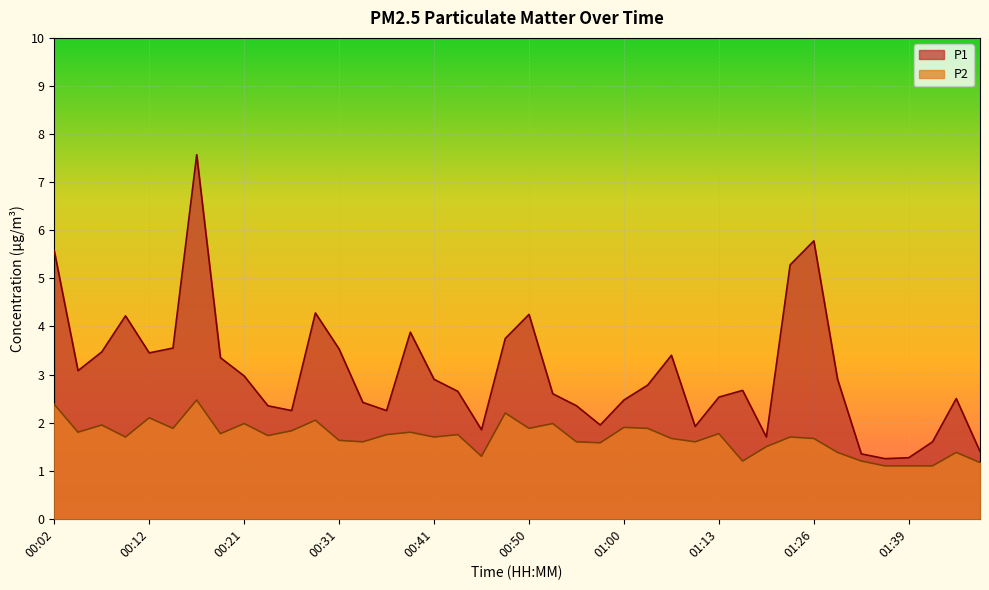

Reading left to right, list all the values displayed in this chart.

P1: 5.6	3.1	3.5	4.2	3.5	3.5	7.6	3.4	3.0	2.4	2.2	4.3	3.5	2.4	2.2	3.9	2.9	2.6	1.9	3.8	4.2	2.6	2.4	1.9	2.5	2.8	3.4	1.9	2.5	2.7	1.7	5.3	5.8	2.9	1.4	1.2	1.3	1.6	2.5	1.4
P2: 2.4	1.8	1.9	1.7	2.1	1.9	2.5	1.8	2.0	1.7	1.8	2.0	1.6	1.6	1.8	1.8	1.7	1.8	1.3	2.2	1.9	2.0	1.6	1.6	1.9	1.9	1.7	1.6	1.8	1.2	1.5	1.7	1.7	1.4	1.2	1.1	1.1	1.1	1.4	1.2